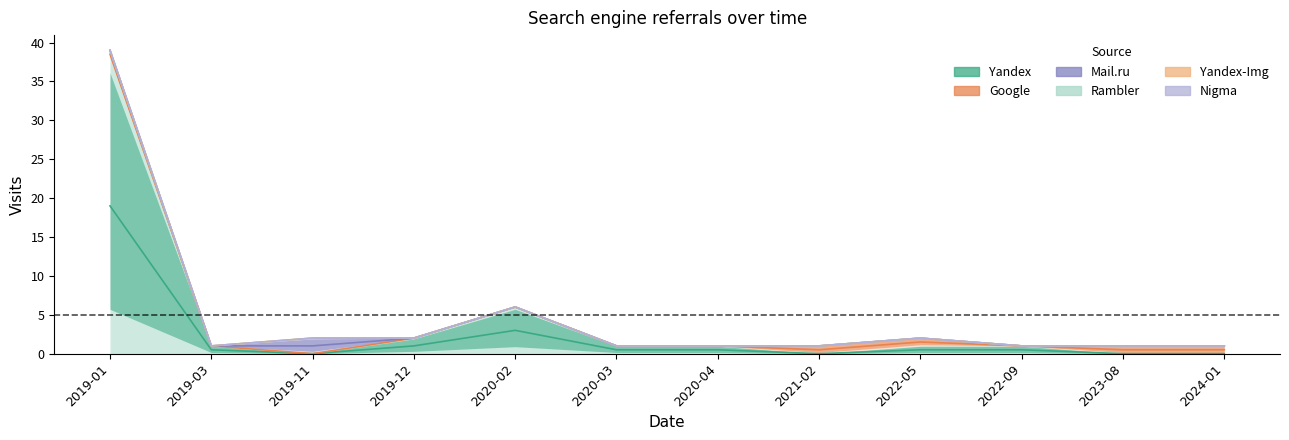

How many series are shown in this chart?

6